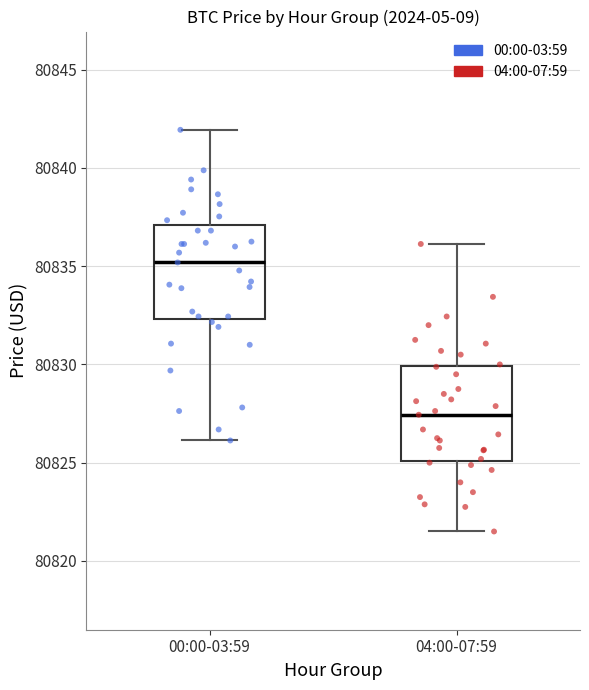

Reading left to right, transcribe this box plot: for each box, give where its median line is, the range the box spans, and where its two whiskers end, as read against the y-axis. The values are not printed on the chart, so give them approximately, as read against the axis.

00:00-03:59: median 80835.0, box 80832.5 to 80837.0, whiskers 80826.0 to 80842.0
04:00-07:59: median 80827.5, box 80825.0 to 80830.0, whiskers 80821.5 to 80836.0